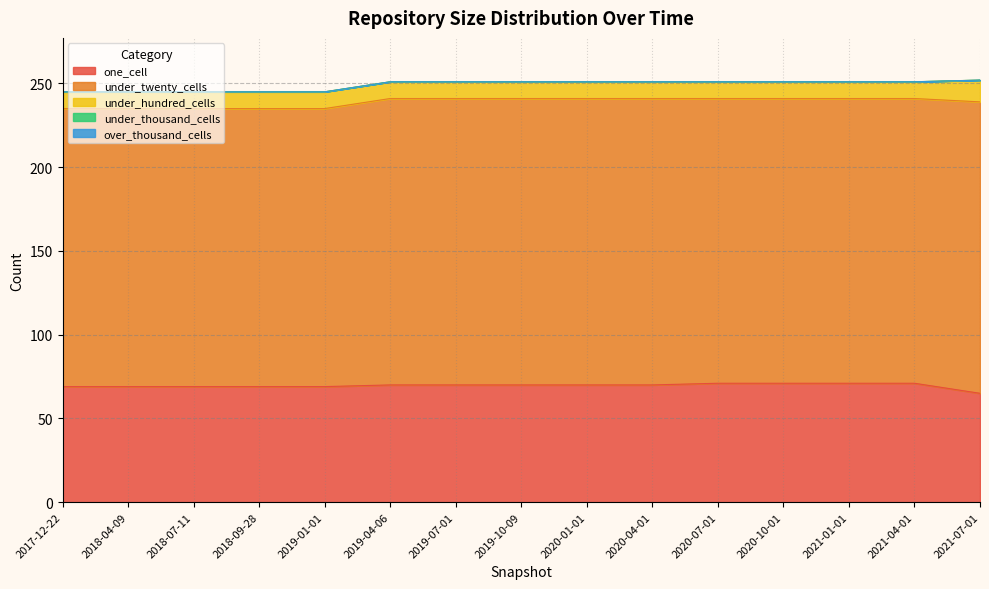

What is the label of the 6th point from the right?

2020-04-01